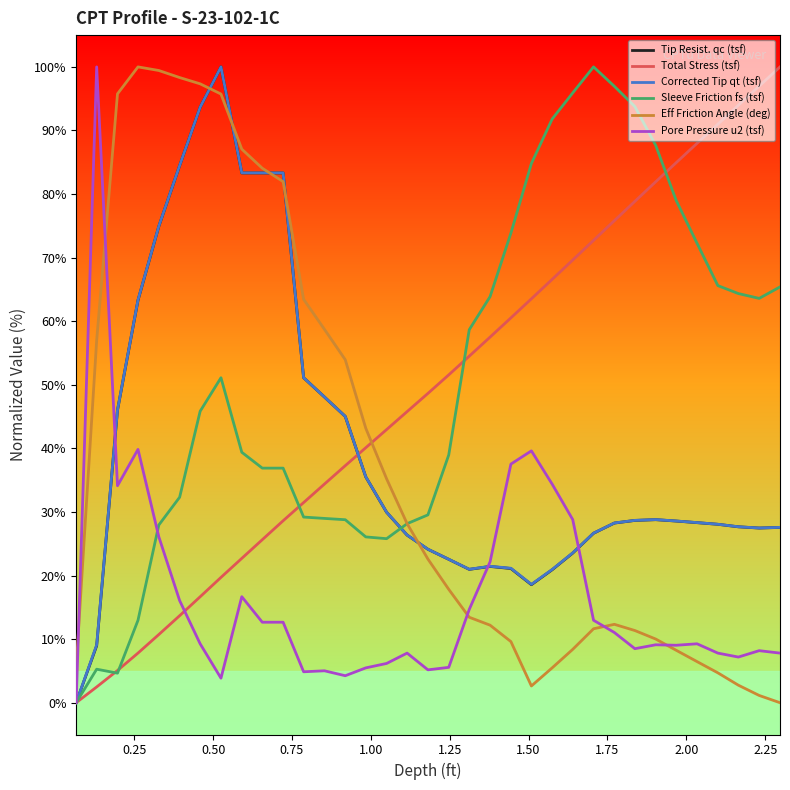

What is the maximum value for Pore Pressure u2 (tsf)?

100.0